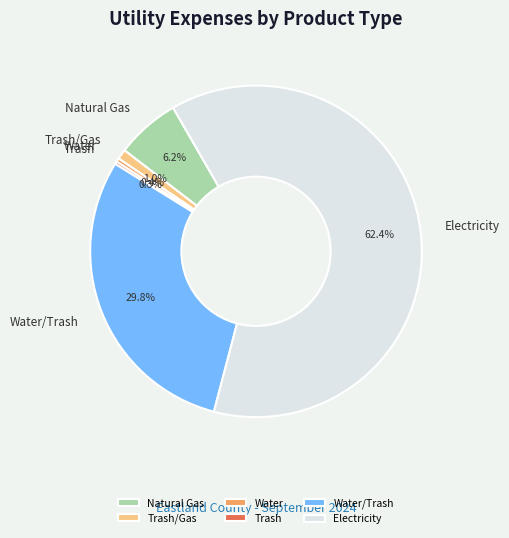

What is the largest slice in the pie chart?

Electricity